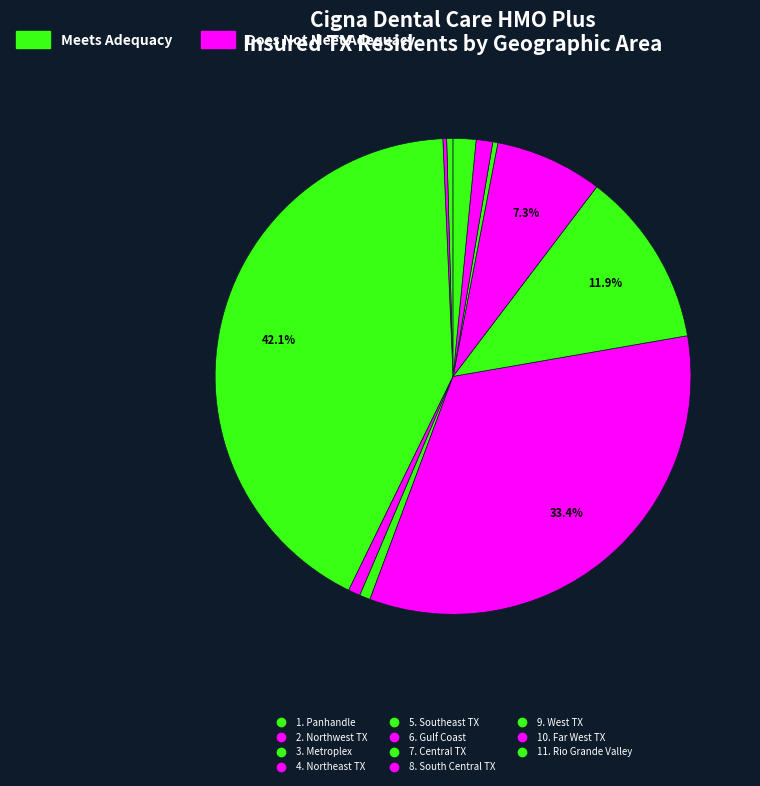

How many segments does this pie chart have?

11